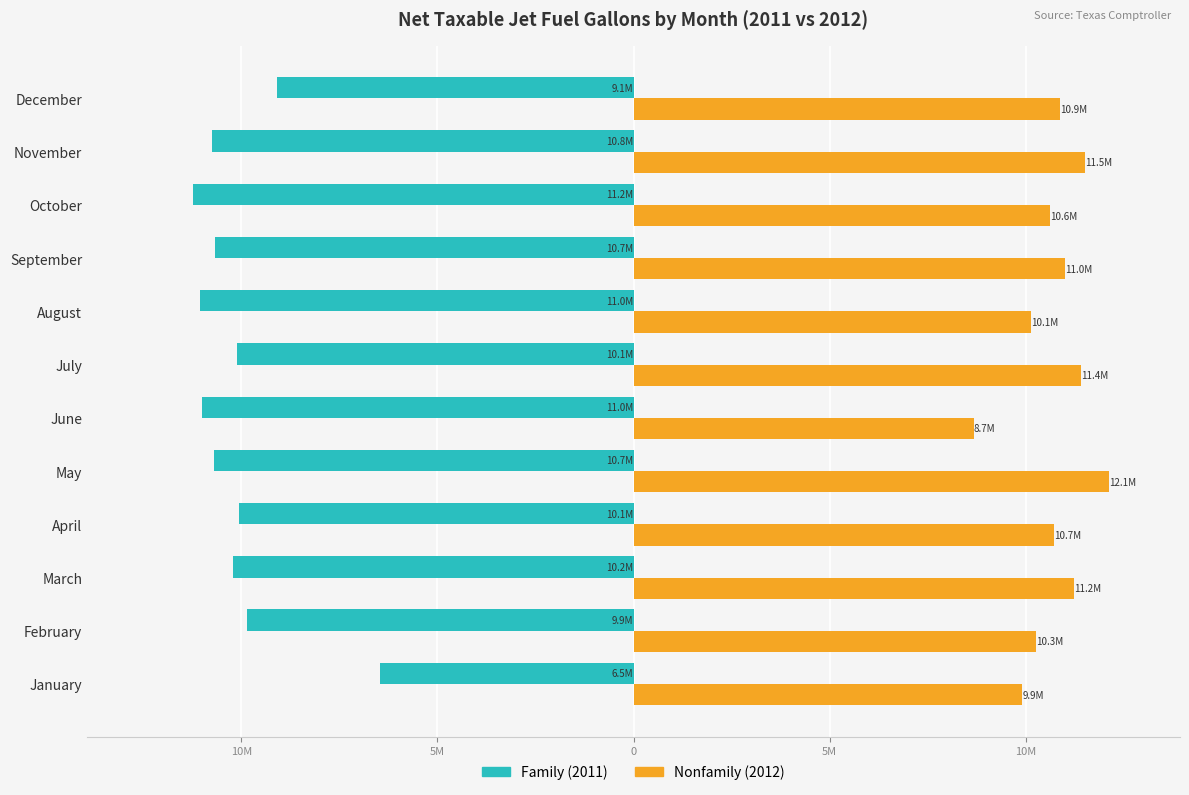

What is the minimum value shown in the chart?

-11234959